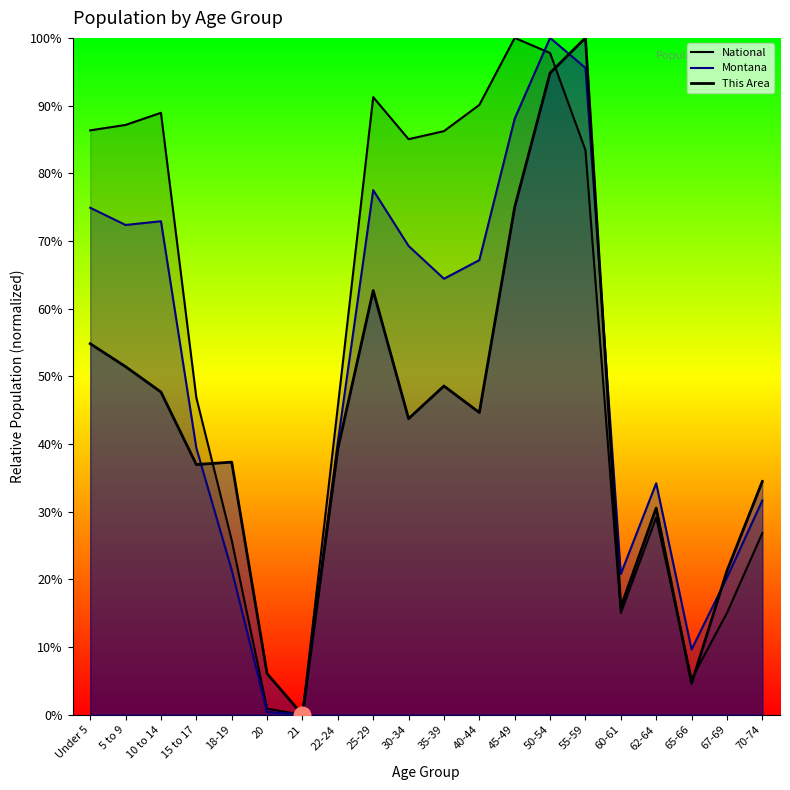

What is the value of the National point at the 13th from the left?

100.0